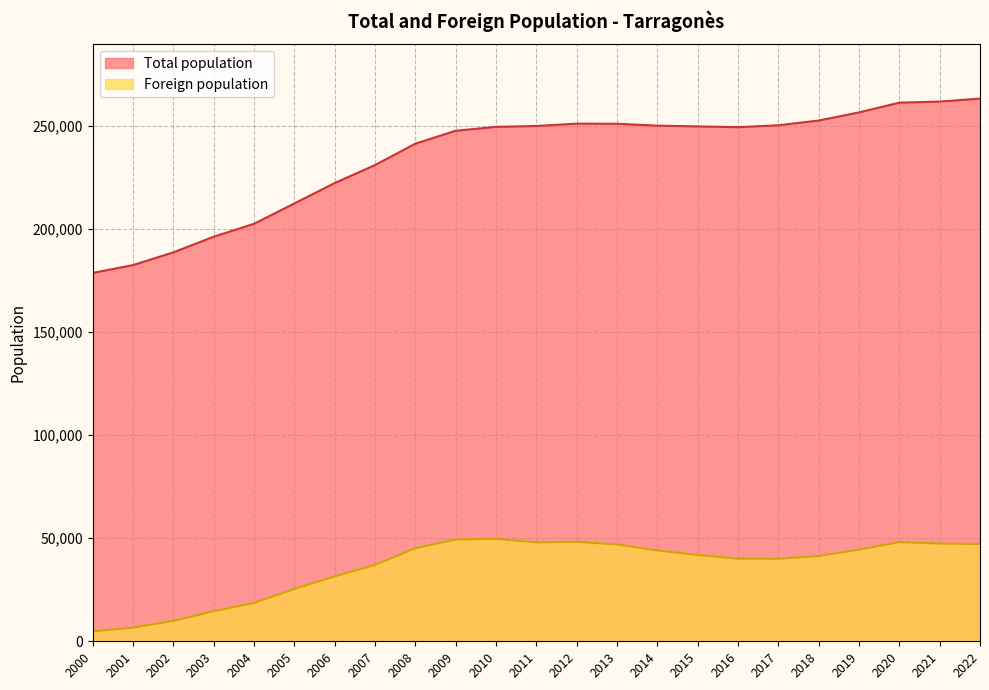

What is the smallest value displayed?

4807